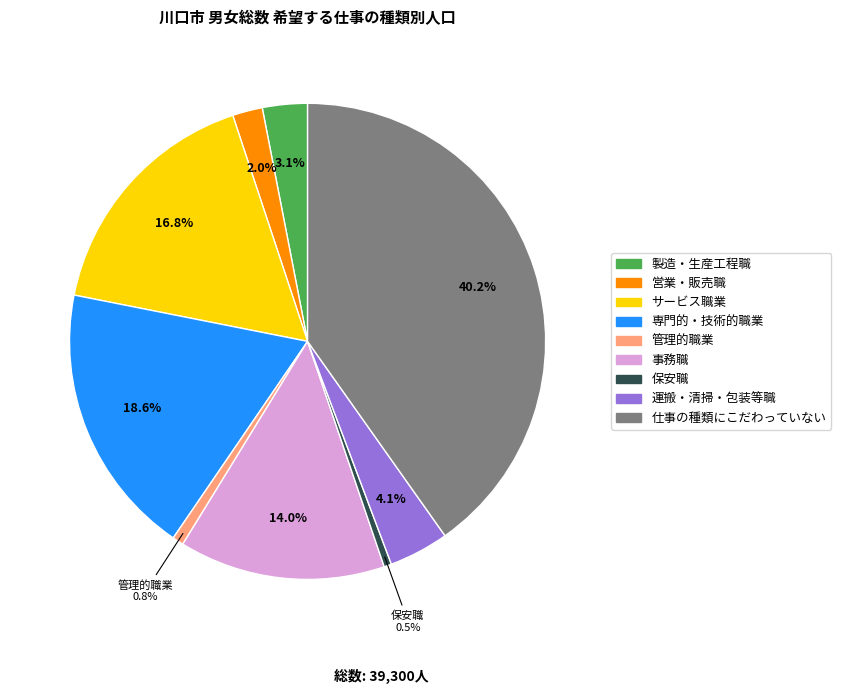

Which category has the biggest portion of the pie?

仕事の種類にこだわっていない